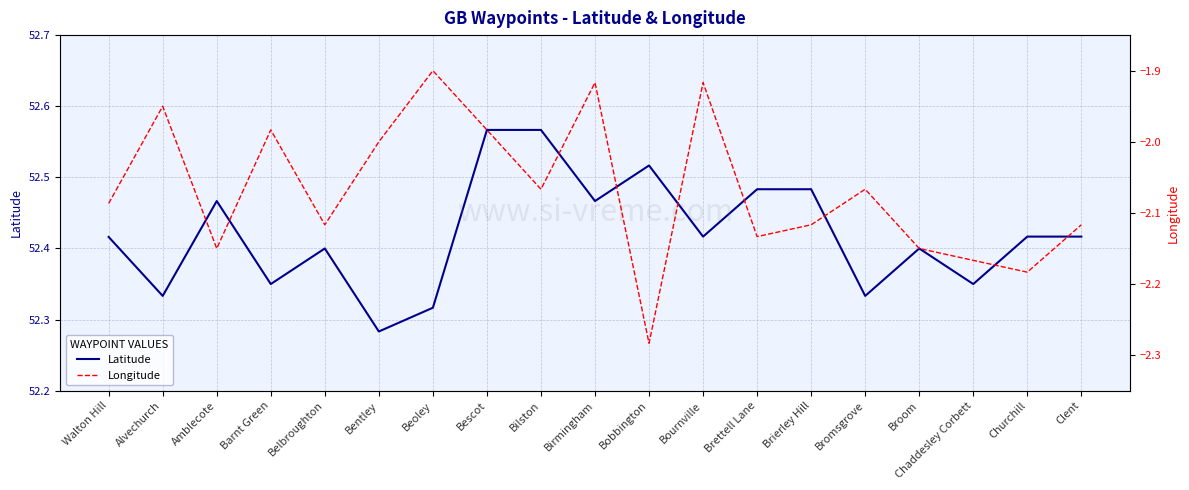

Reading left to right, transcribe all the data shown in this chart.

Latitude: Walton Hill=52.4	Alvechurch=52.3	Amblecote=52.5	Barnt Green=52.4	Belbroughton=52.4	Bentley=52.3	Beoley=52.3	Bescot=52.6	Bilston=52.6	Birmingham=52.5	Bobbington=52.5	Bournville=52.4	Brettell Lane=52.5	Brierley Hill=52.5	Bromsgrove=52.3	Broom=52.4	Chaddesley Corbett=52.4	Churchill=52.4	Clent=52.4
Longitude: Walton Hill=-2.1	Alvechurch=-1.9	Amblecote=-2.1	Barnt Green=-2.0	Belbroughton=-2.1	Bentley=-2.0	Beoley=-1.9	Bescot=-2.0	Bilston=-2.1	Birmingham=-1.9	Bobbington=-2.3	Bournville=-1.9	Brettell Lane=-2.1	Brierley Hill=-2.1	Bromsgrove=-2.1	Broom=-2.1	Chaddesley Corbett=-2.2	Churchill=-2.2	Clent=-2.1